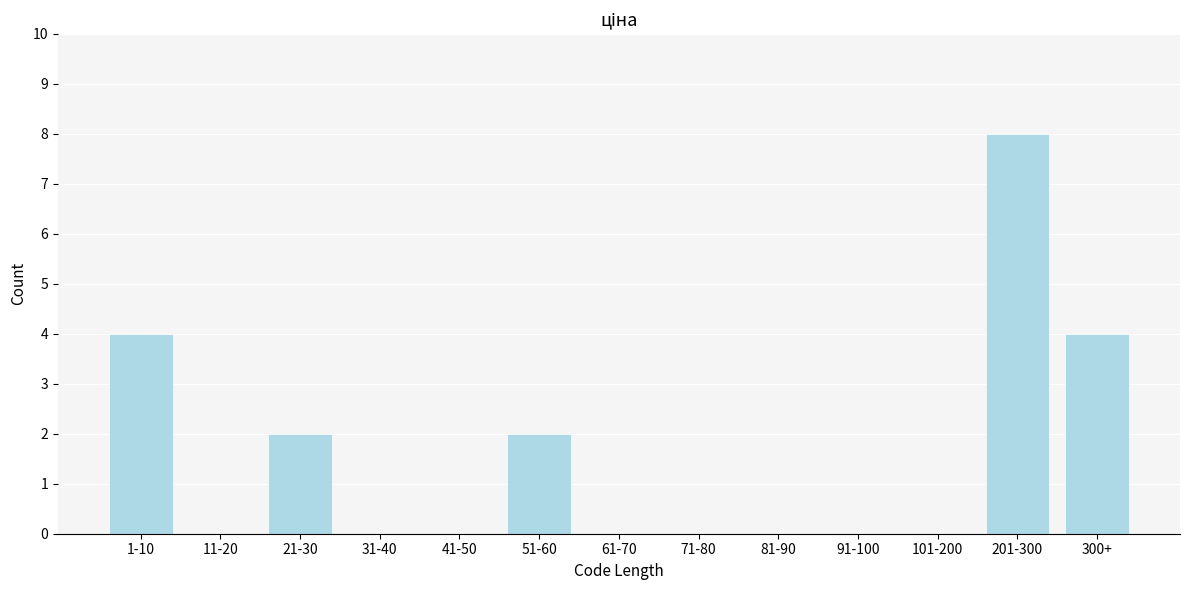

Reading left to right, transcribe all the data shown in this chart.

1-10=4	11-20=0	21-30=2	31-40=0	41-50=0	51-60=2	61-70=0	71-80=0	81-90=0	91-100=0	101-200=0	201-300=8	300+=4